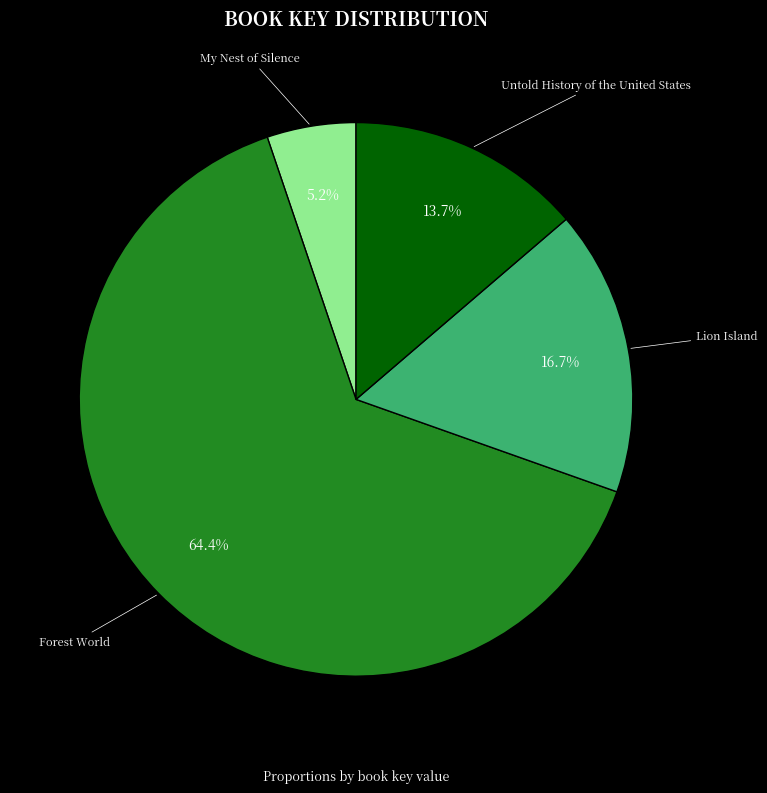

What is the smallest slice in the pie chart?

My Nest of Silence